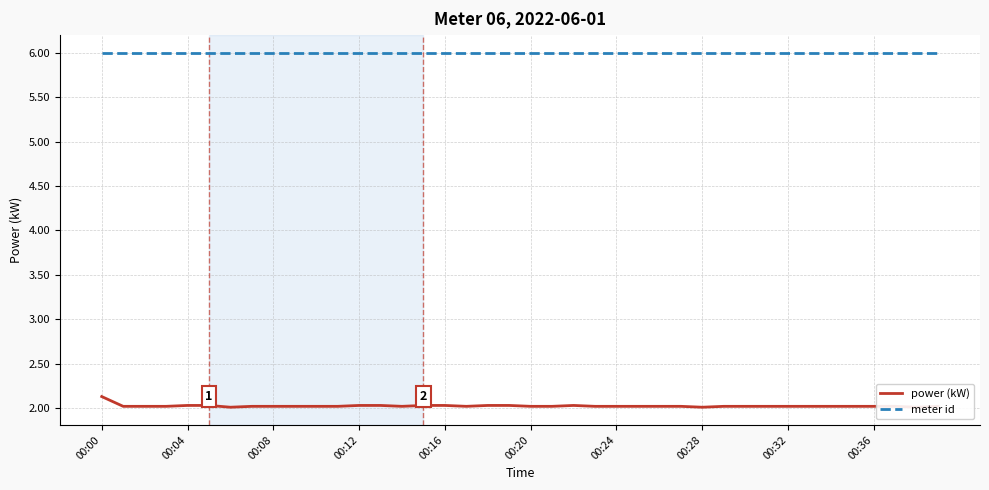

How many series are shown in this chart?

2